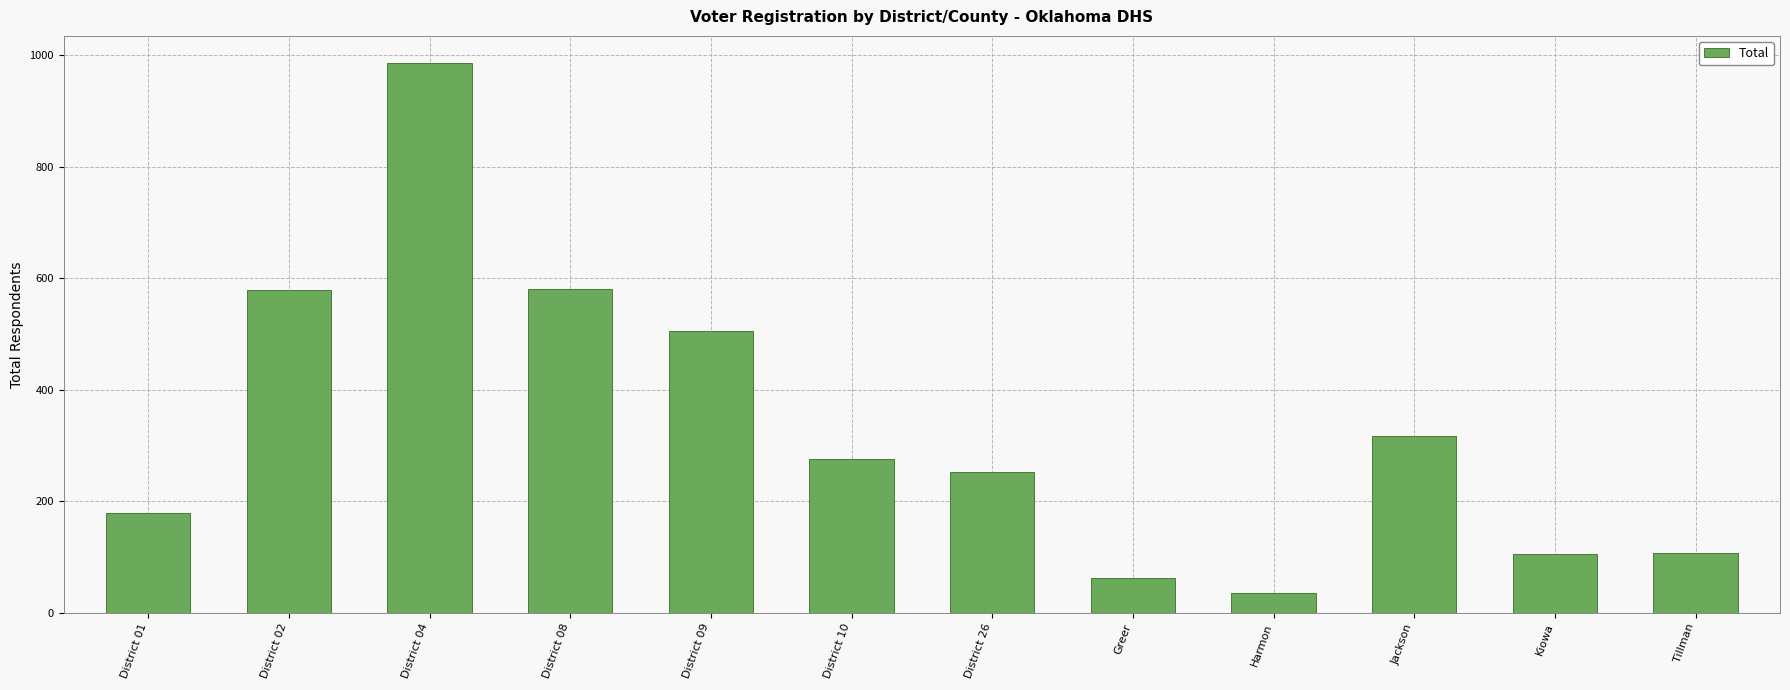

Which has a higher value, District 26 or Tillman?

District 26